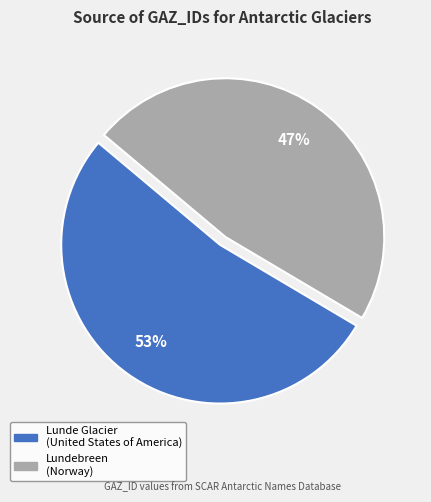

Approximately how many times larger is the value at Lunde Glacier compared to Lundebreen?

1.1